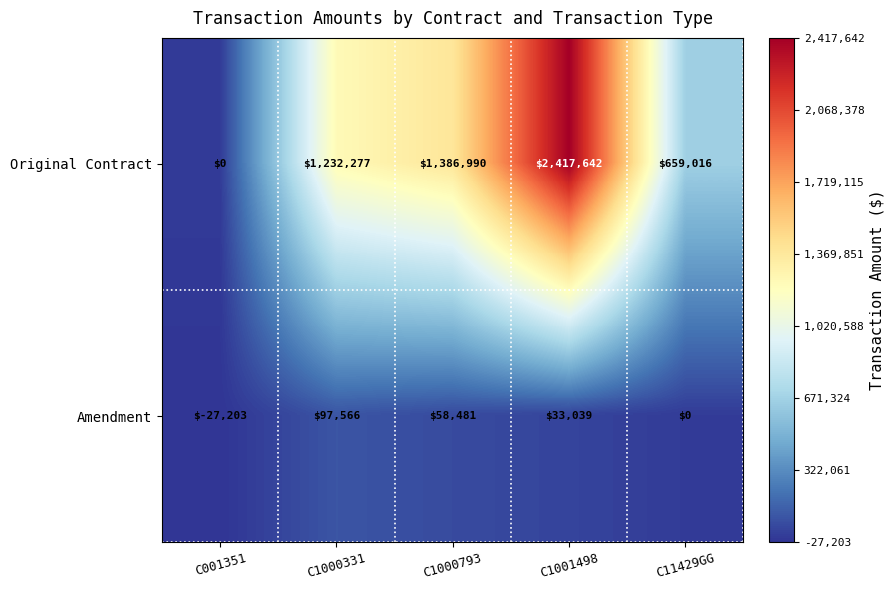

What is the sum of all Original Contract values?

5695925